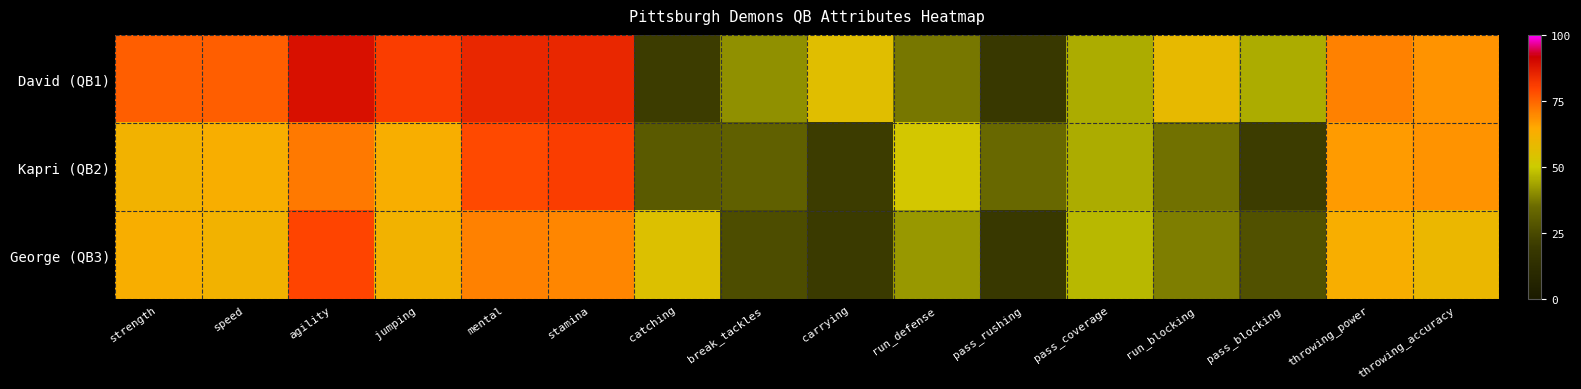

Between speed and break_tackles, which is larger?

speed